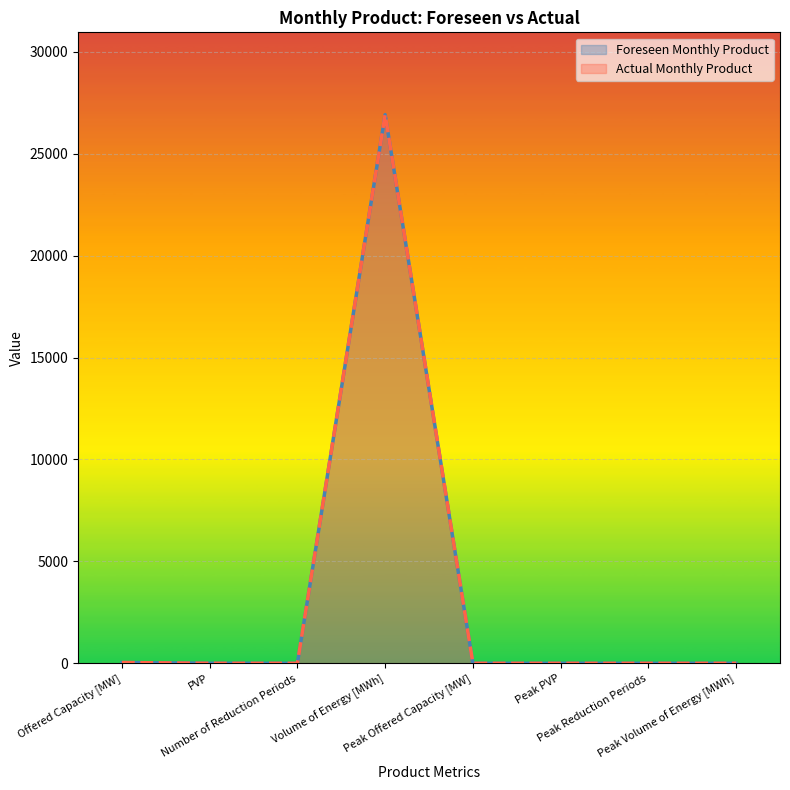

What are all the series names shown in the legend?

Foreseen Monthly Product, Actual Monthly Product